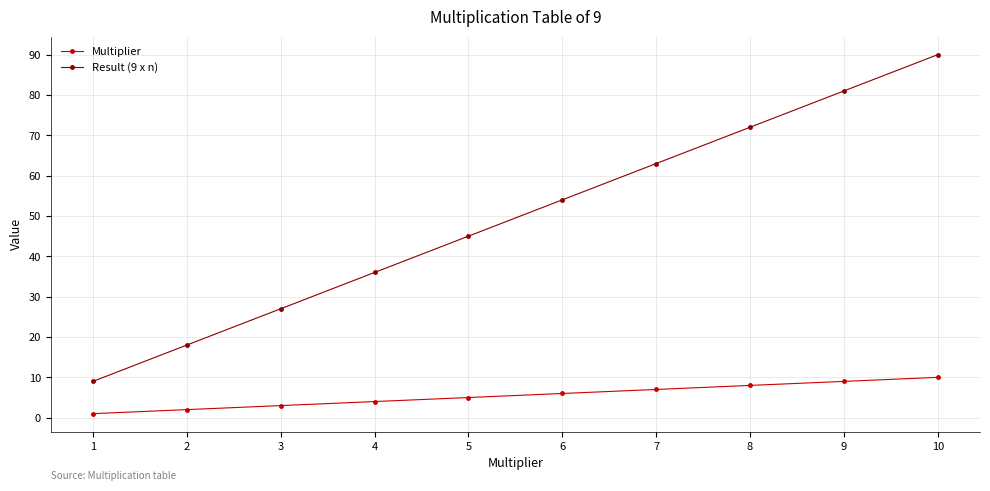

Which label corresponds to the smallest value in the chart?

1